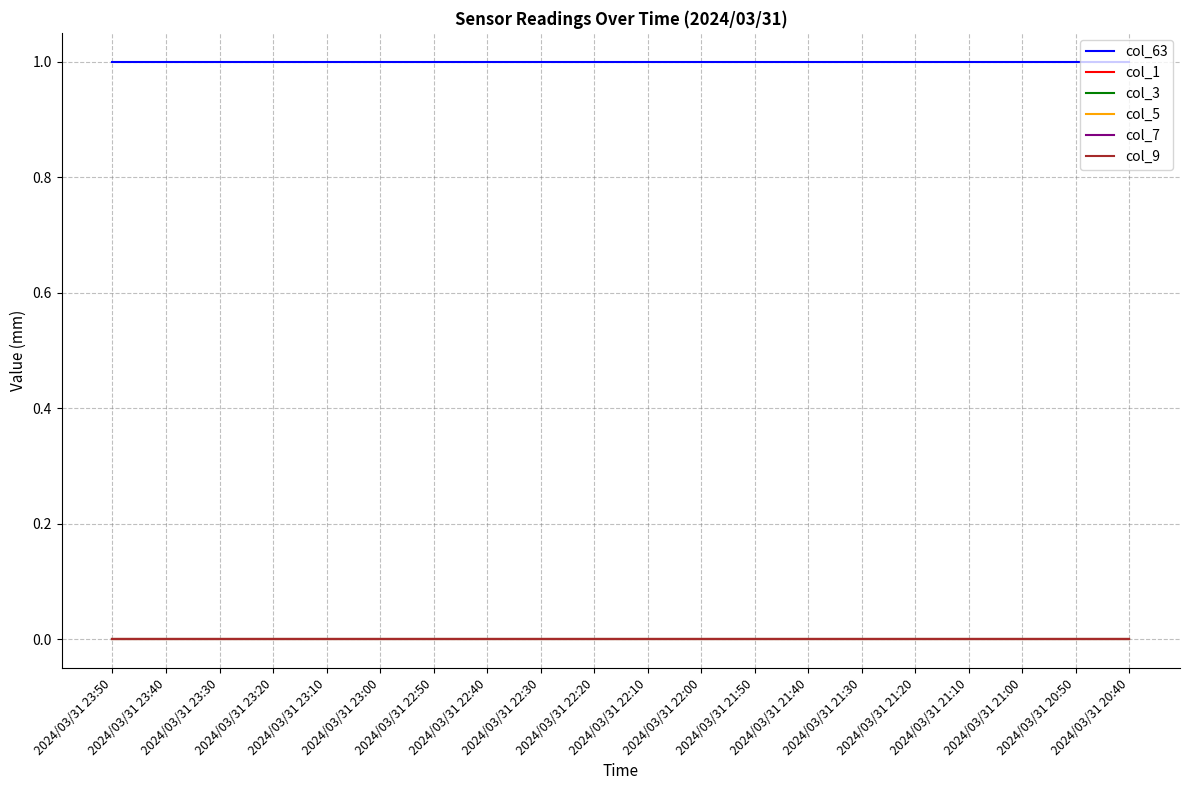

Does the chart have visible grid lines?

Yes